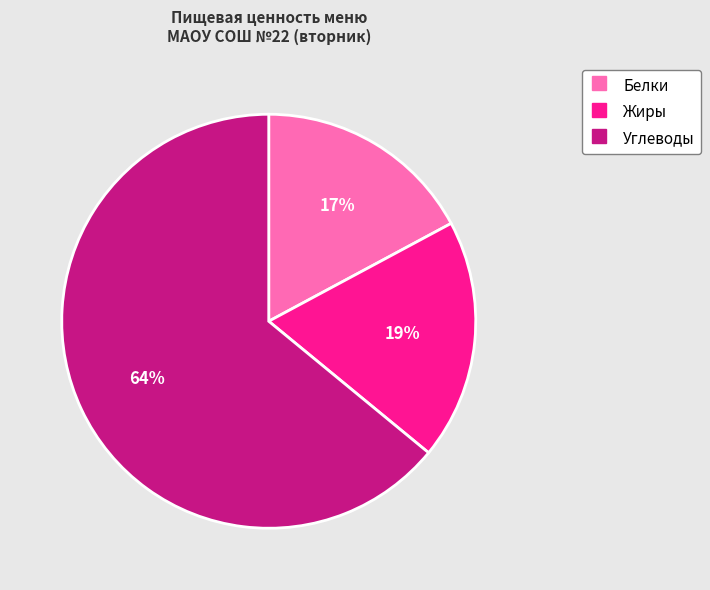

To the nearest percent, what is the average slice percentage?

33%